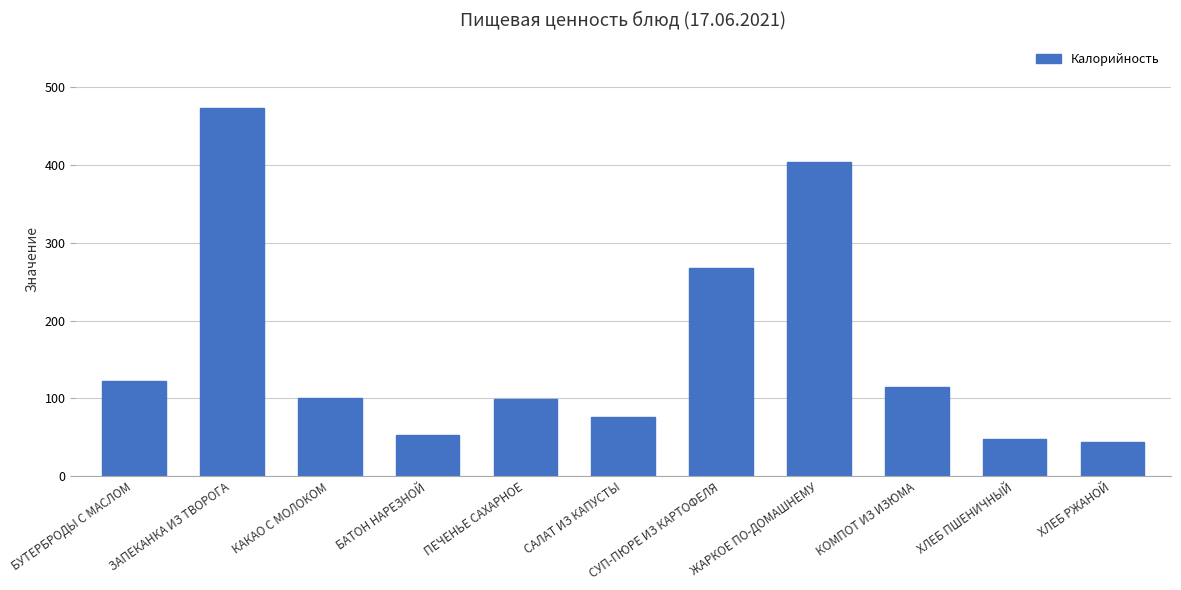

What is the smallest value displayed?

44.2